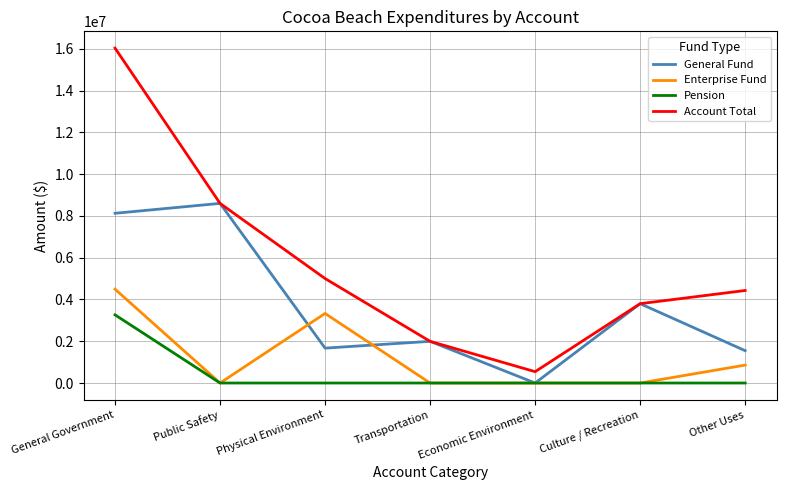

How many Enterprise Fund values are between 0 and 3330771?

6